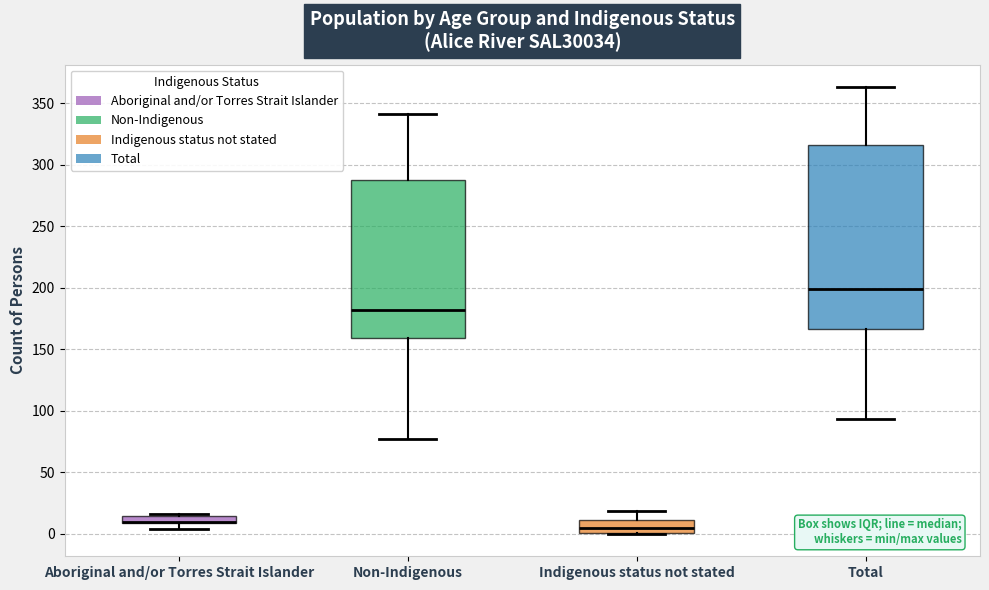

Which box is the tallest, from its lower edge to its upper edge?

Total